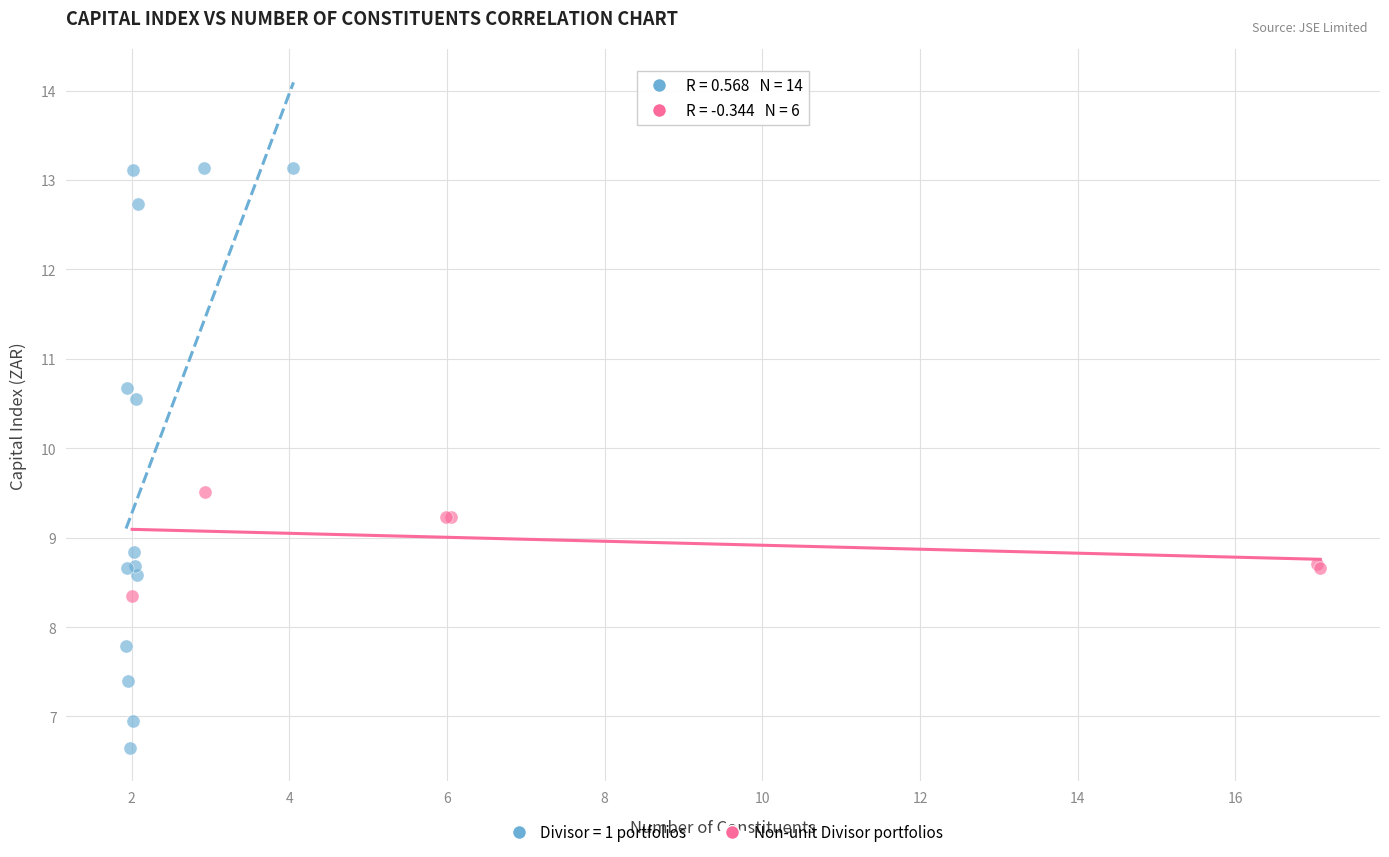

Which series has the widest spread of Y values?

Divisor = 1 portfolios